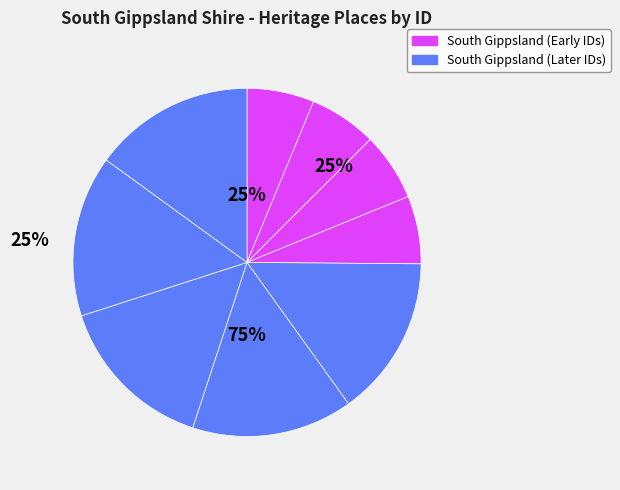

True or false: POOWONG UNITING CHURCH accounts for 7% of the total.

False